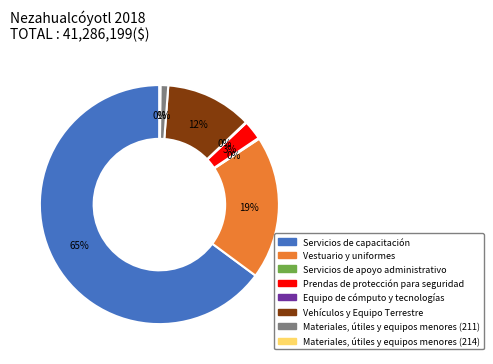

Is there a majority slice in this chart?

Yes